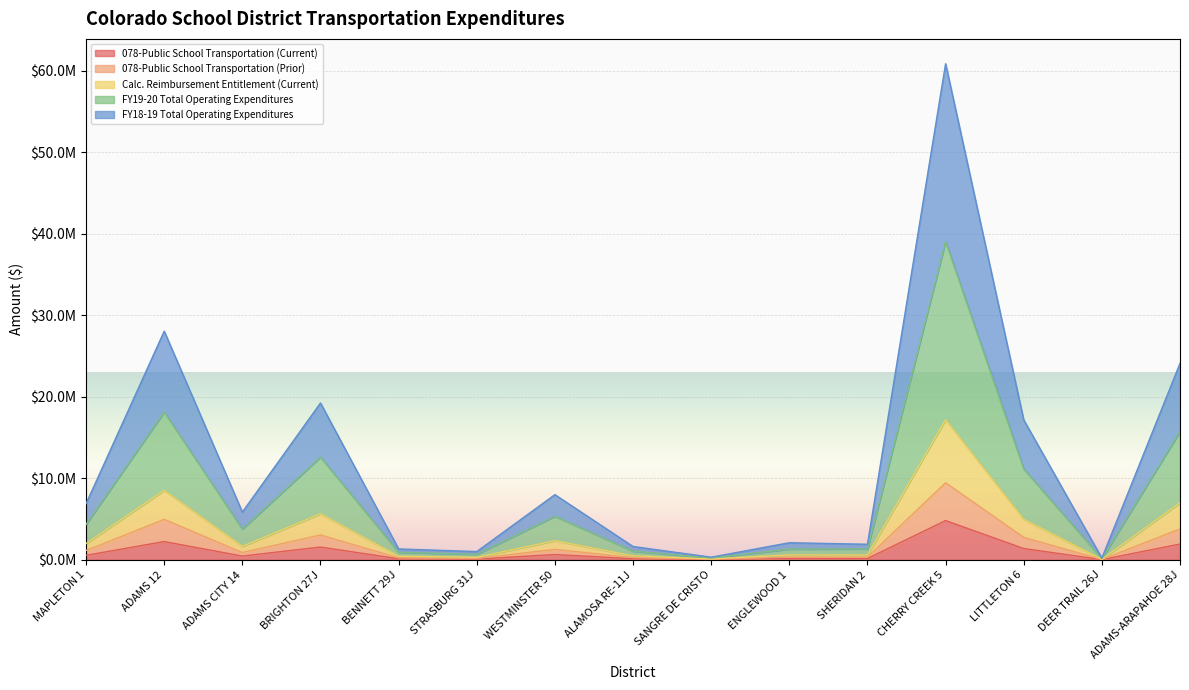

How many lines are shown in the chart?

5